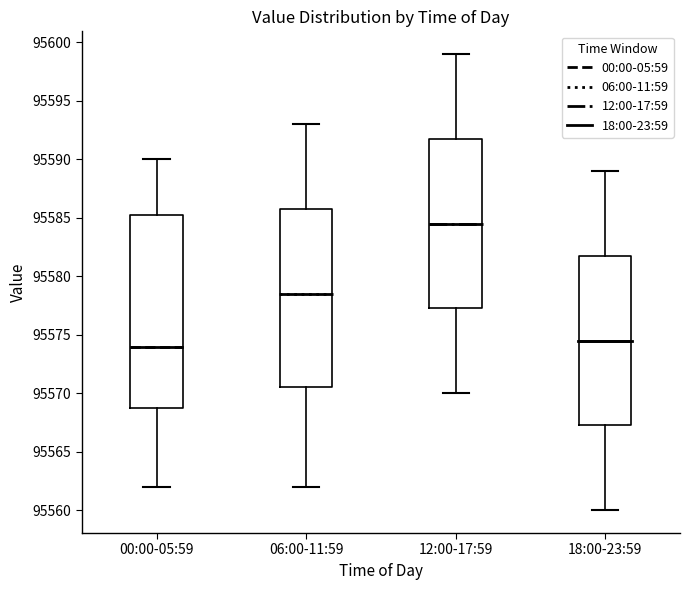

Comparing the boxes themselves (not the whiskers), which one is the tallest?

00:00-05:59